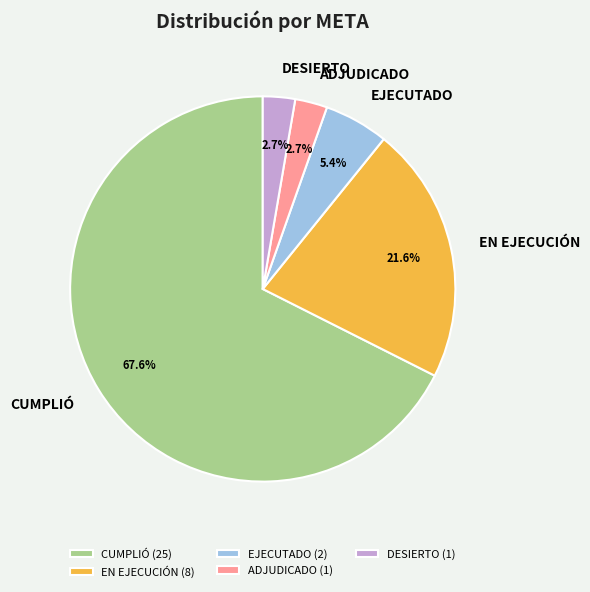

To the nearest percent, what is the difference between the EN EJECUCIÓN and ADJUDICADO slice percentages?

19%